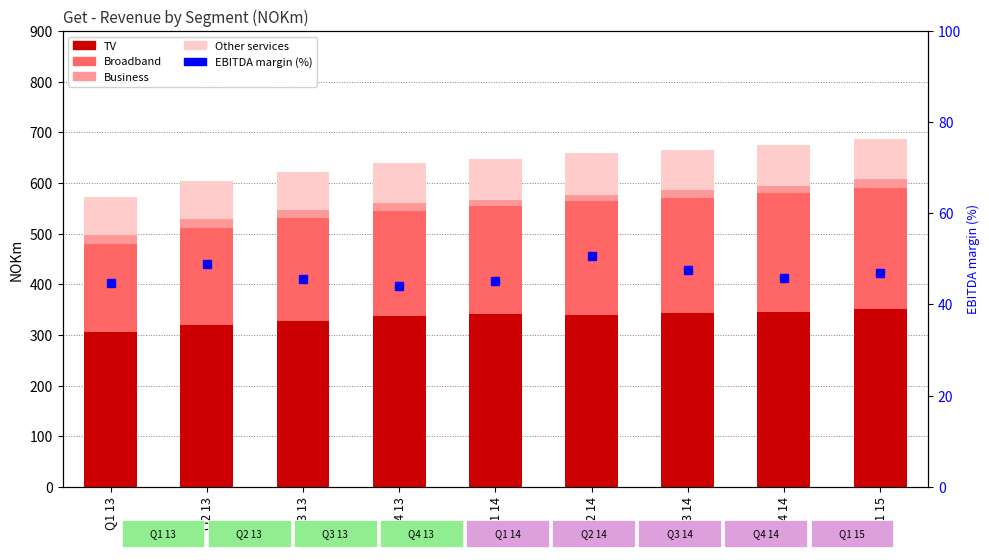

Reading right to left, extract all data points from this chart.

TV: Q1 15=352.0	Q4 14=346.0	Q3 14=343.0	Q2 14=340.0	Q1 14=341.0	Q4 13=337.0	Q3 13=327.0	Q2 13=319.0	Q1 13=306.0
Broadband: Q1 15=239.0	Q4 14=234.0	Q3 14=228.0	Q2 14=225.0	Q1 14=213.0	Q4 13=207.0	Q3 13=204.0	Q2 13=192.0	Q1 13=174.0
Business: Q1 15=16.0	Q4 14=14.0	Q3 14=15.0	Q2 14=12.0	Q1 14=13.0	Q4 13=17.0	Q3 13=16.0	Q2 13=17.0	Q1 13=17.0
Other services: Q1 15=79.0	Q4 14=81.0	Q3 14=80.0	Q2 14=83.0	Q1 14=81.0	Q4 13=79.0	Q3 13=75.0	Q2 13=75.0	Q1 13=75.0
EBITDA margin (%): Q1 15=46.9	Q4 14=45.8	Q3 14=47.6	Q2 14=50.7	Q1 14=45.2	Q4 13=44.1	Q3 13=45.5	Q2 13=48.9	Q1 13=44.7